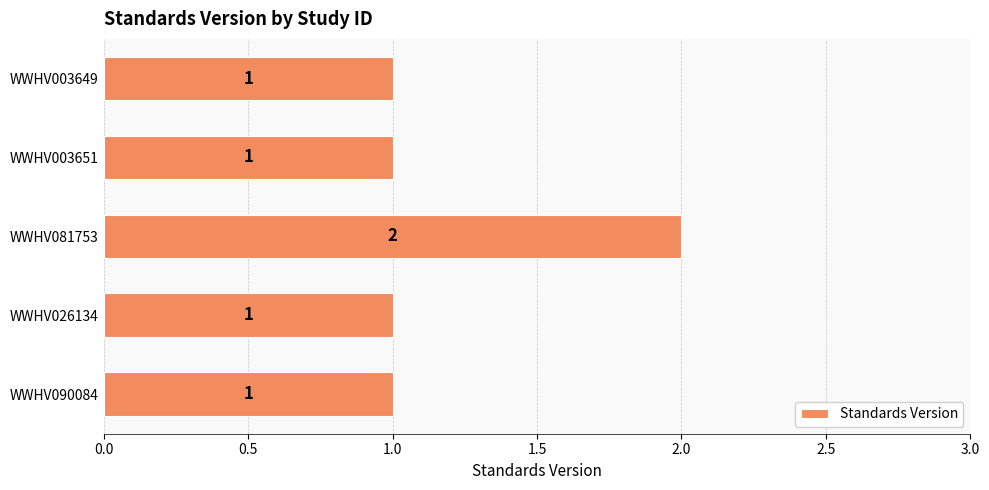

How many bars are there in total?

5